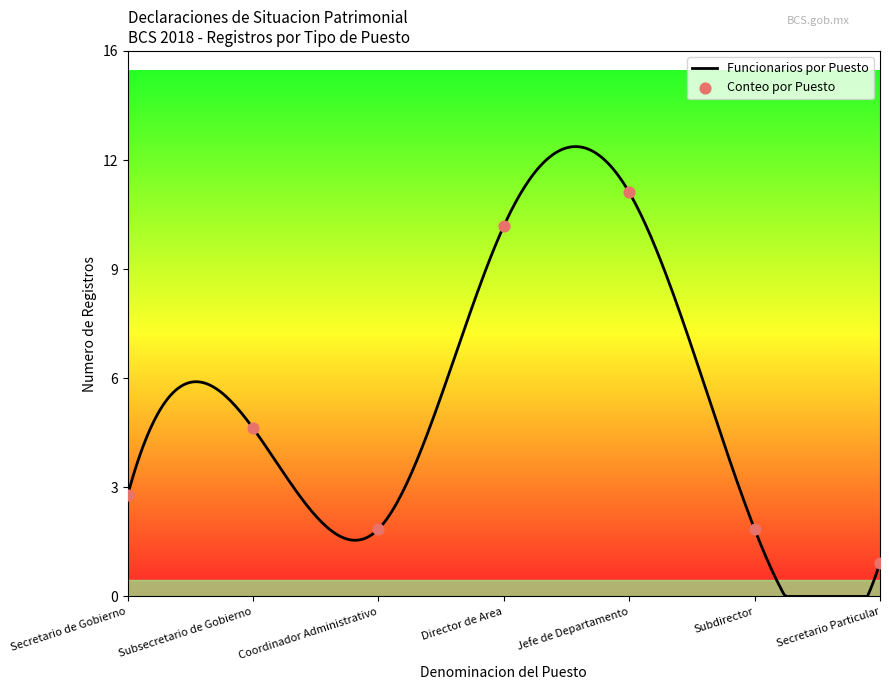

What is the total value across all series at Subsecretario de Gobierno?

5